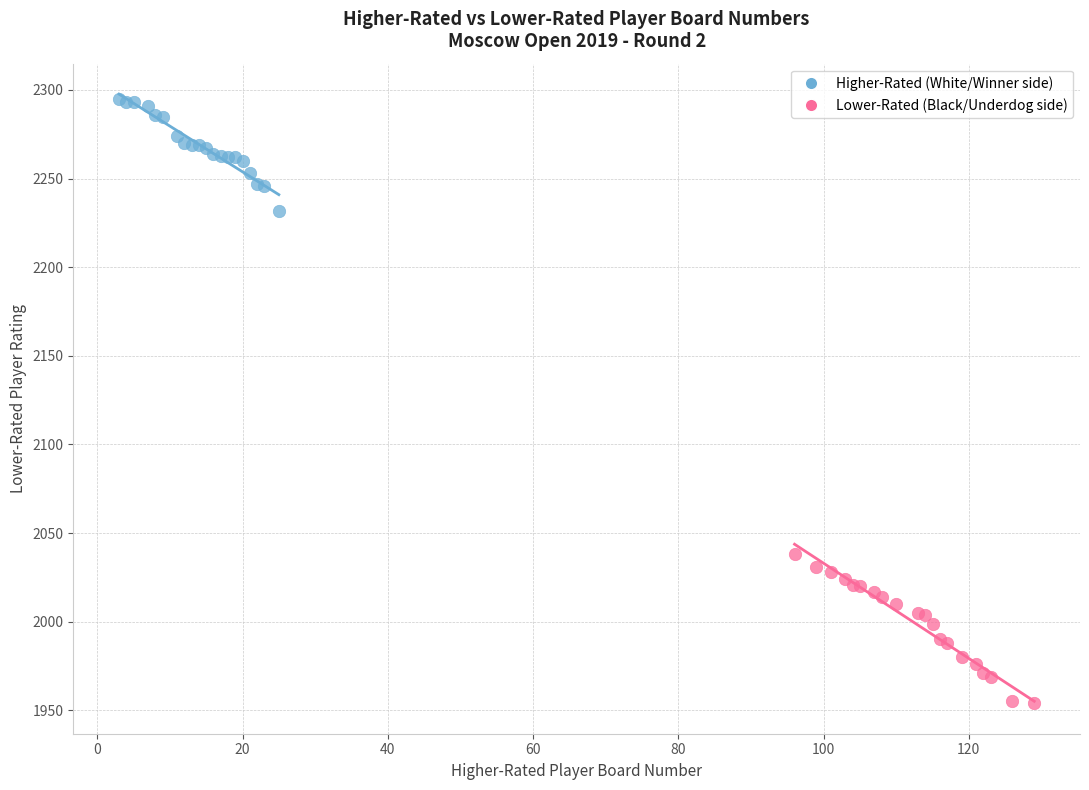

Which series contains the highest Y value?

Higher-Rated (White/Winner side)